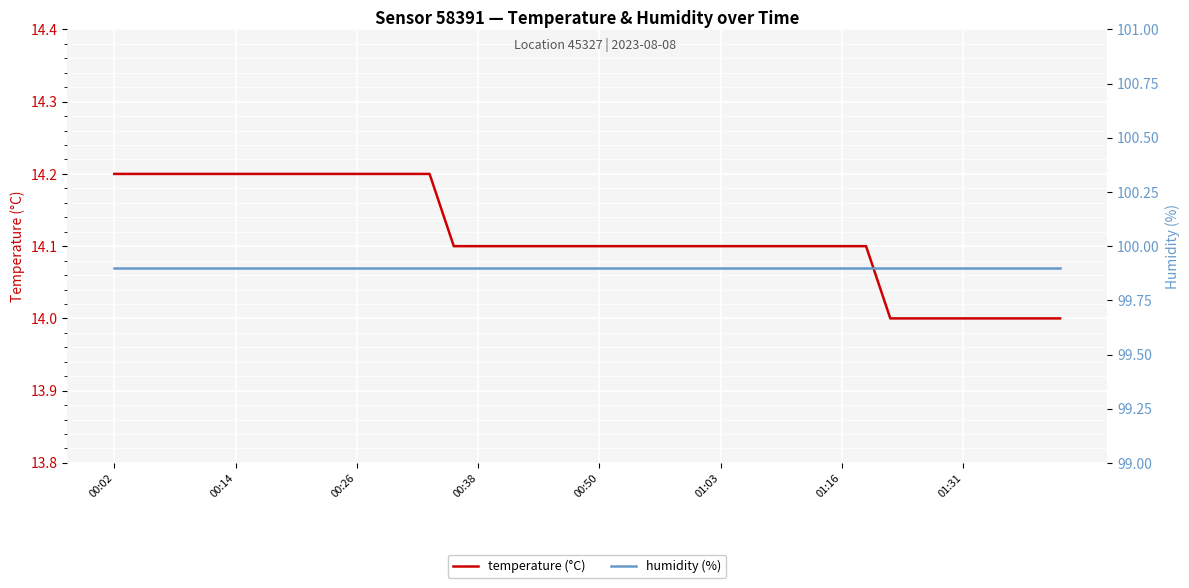

True or false: temperature (°C) has a value of 5.1 at 01:16.

False